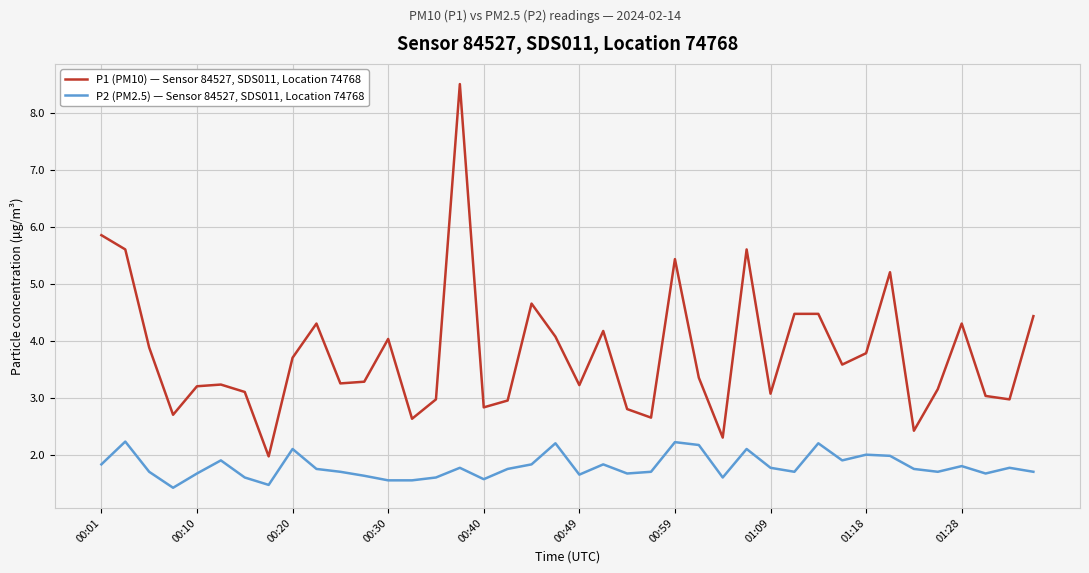

Which series has the largest total across all categories?

P1 (PM10) — Sensor 84527, SDS011, Location 74768